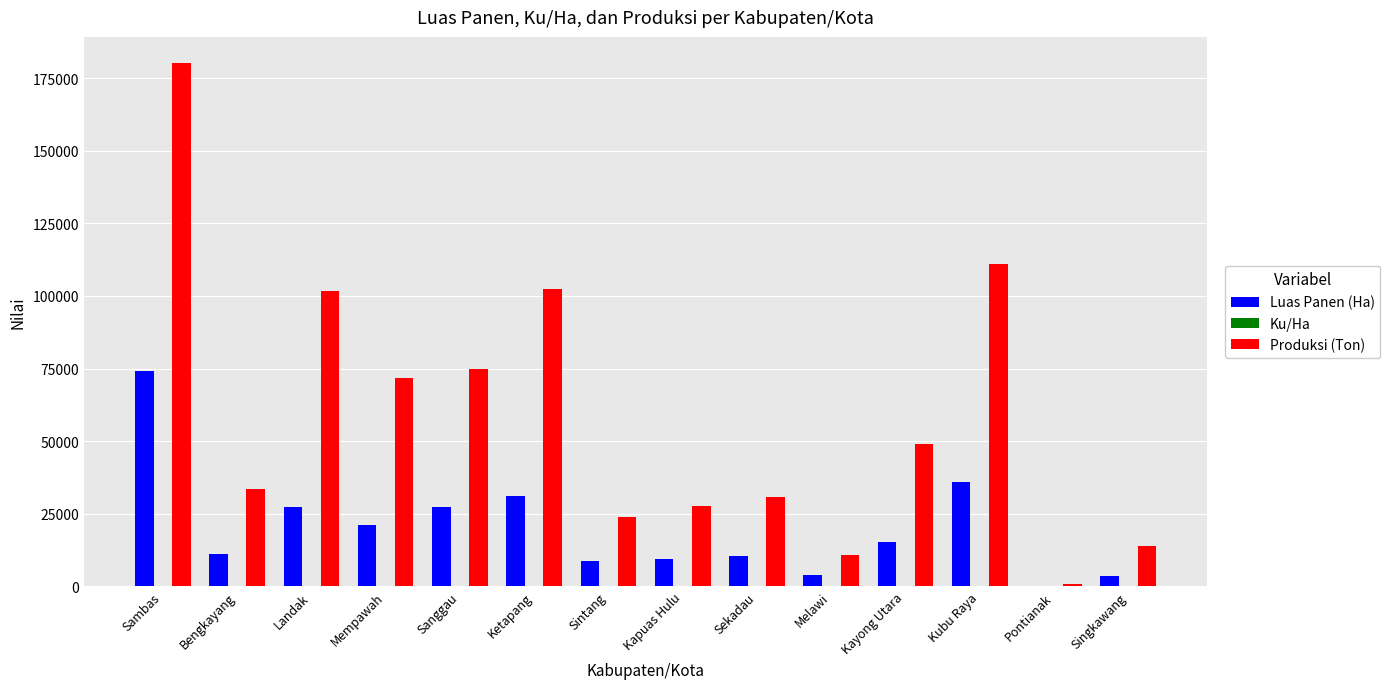

What is the greatest value displayed?

180174.8